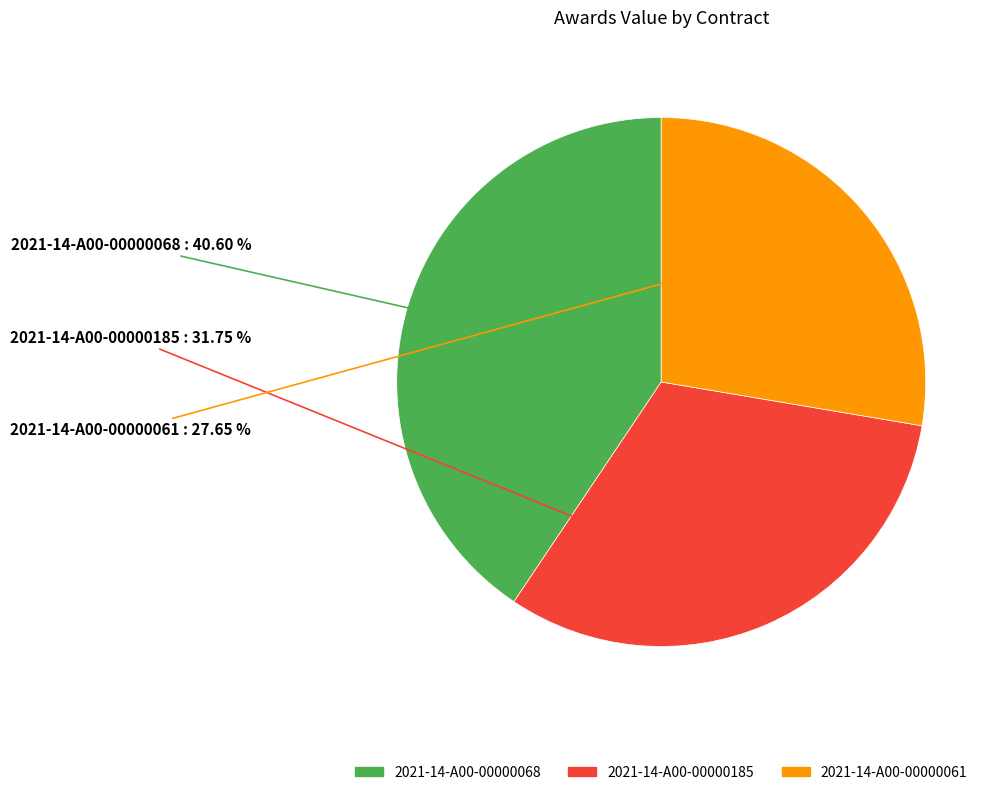

Does 2021-14-A00-00000185 represent more than half of the total?

No